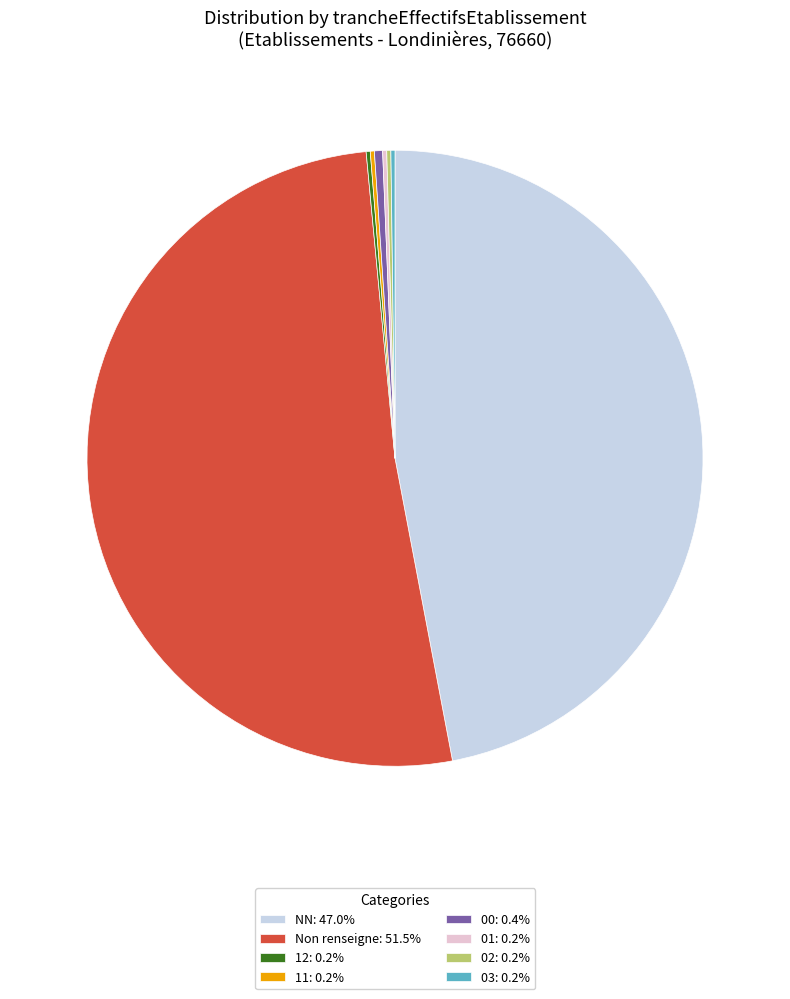

Does Non renseigne: 51.5% represent more than half of the total?

Yes